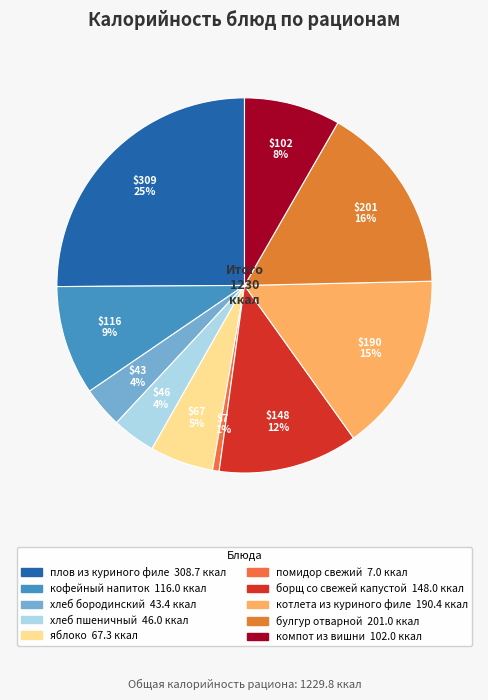

Between борщ со свежей капустой and хлеб бородинский, which is larger?

борщ со свежей капустой